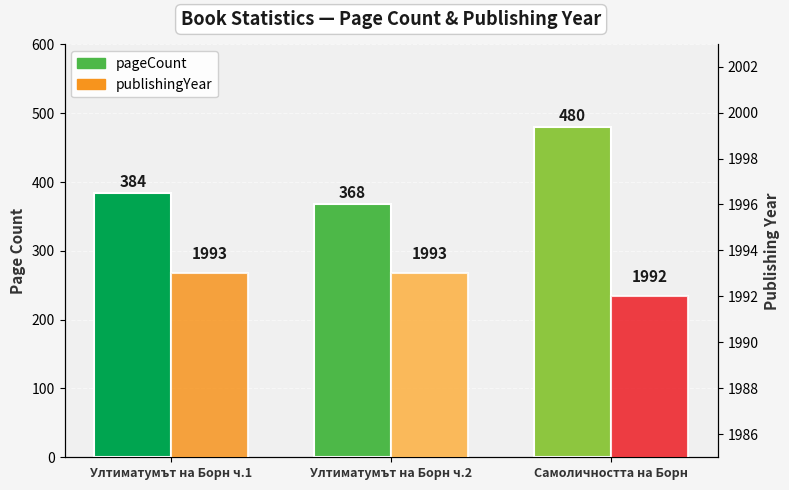

What is the value of the publishingYear bar at the 1st from the left?

1993